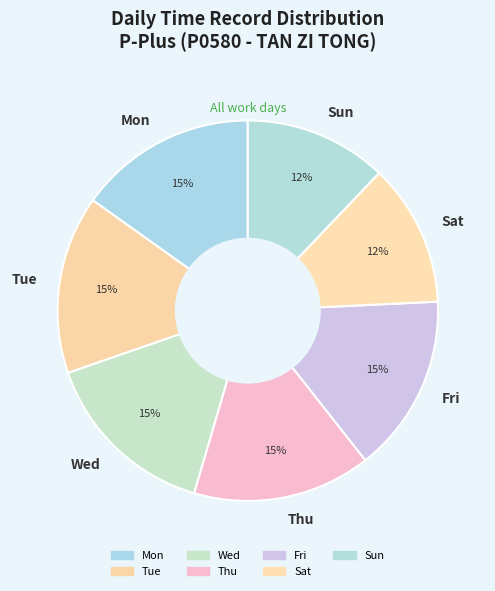

Count the number of slices in the pie.

7